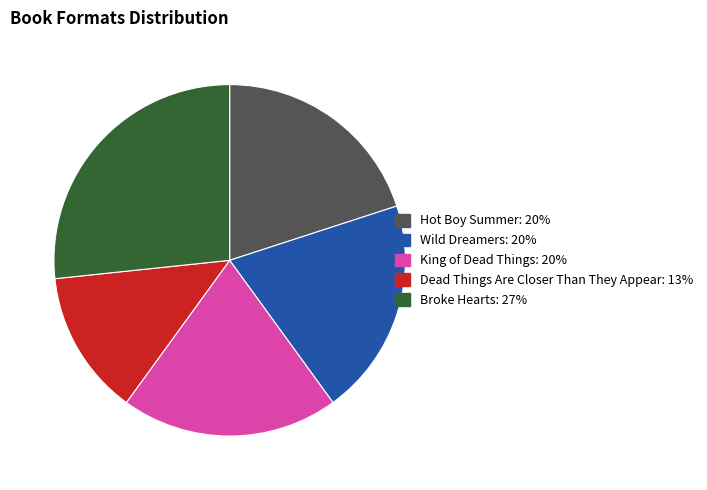

Which has a higher value, Broke Hearts or King of Dead Things?

Broke Hearts